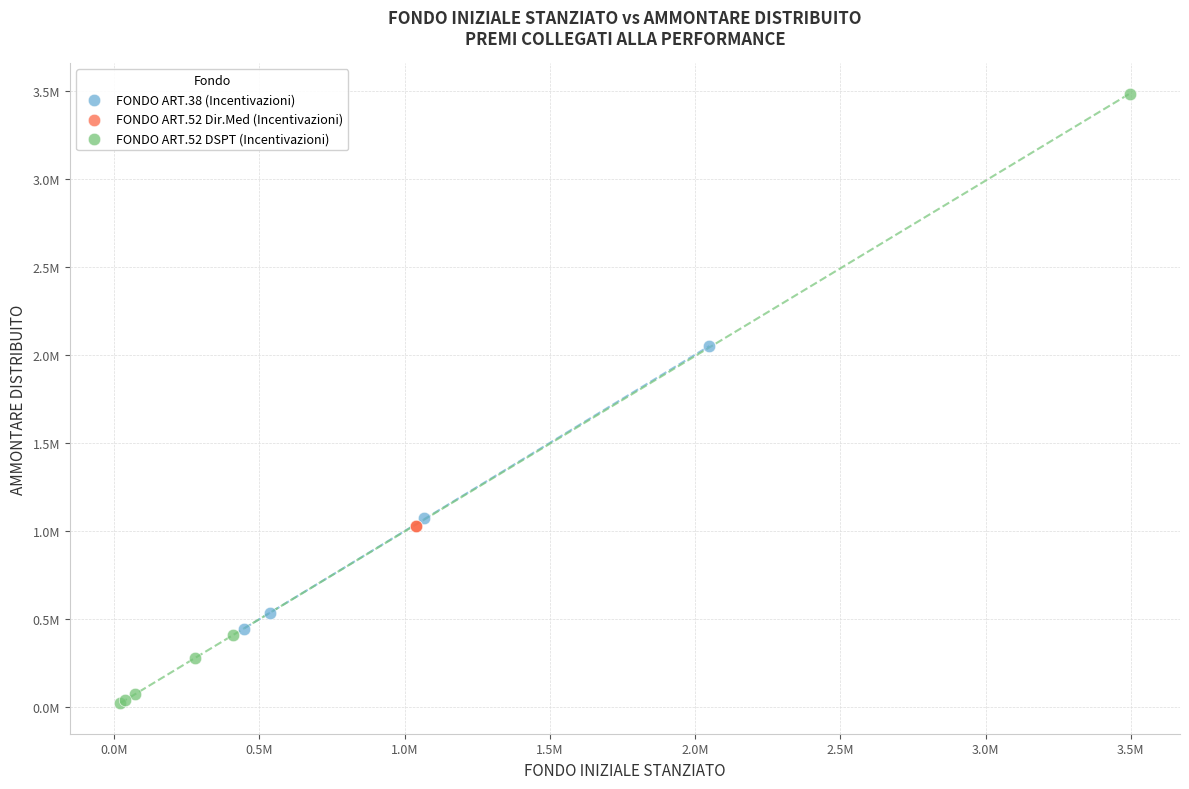

What are all the series names shown in the legend?

FONDO ART.38 (Incentivazioni), FONDO ART.52 Dir.Med (Incentivazioni), FONDO ART.52 DSPT (Incentivazioni)